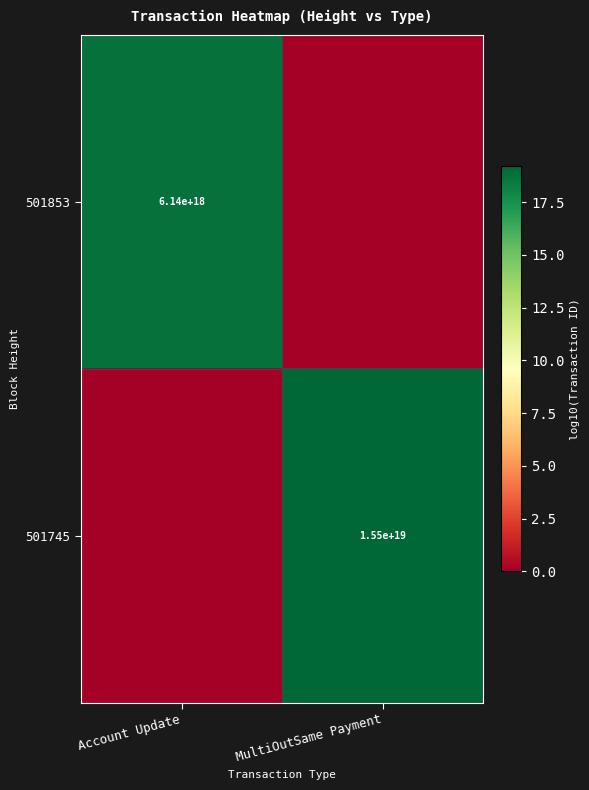

True or false: 501853 has a value of 8490976803723097088 at Account Update.

False